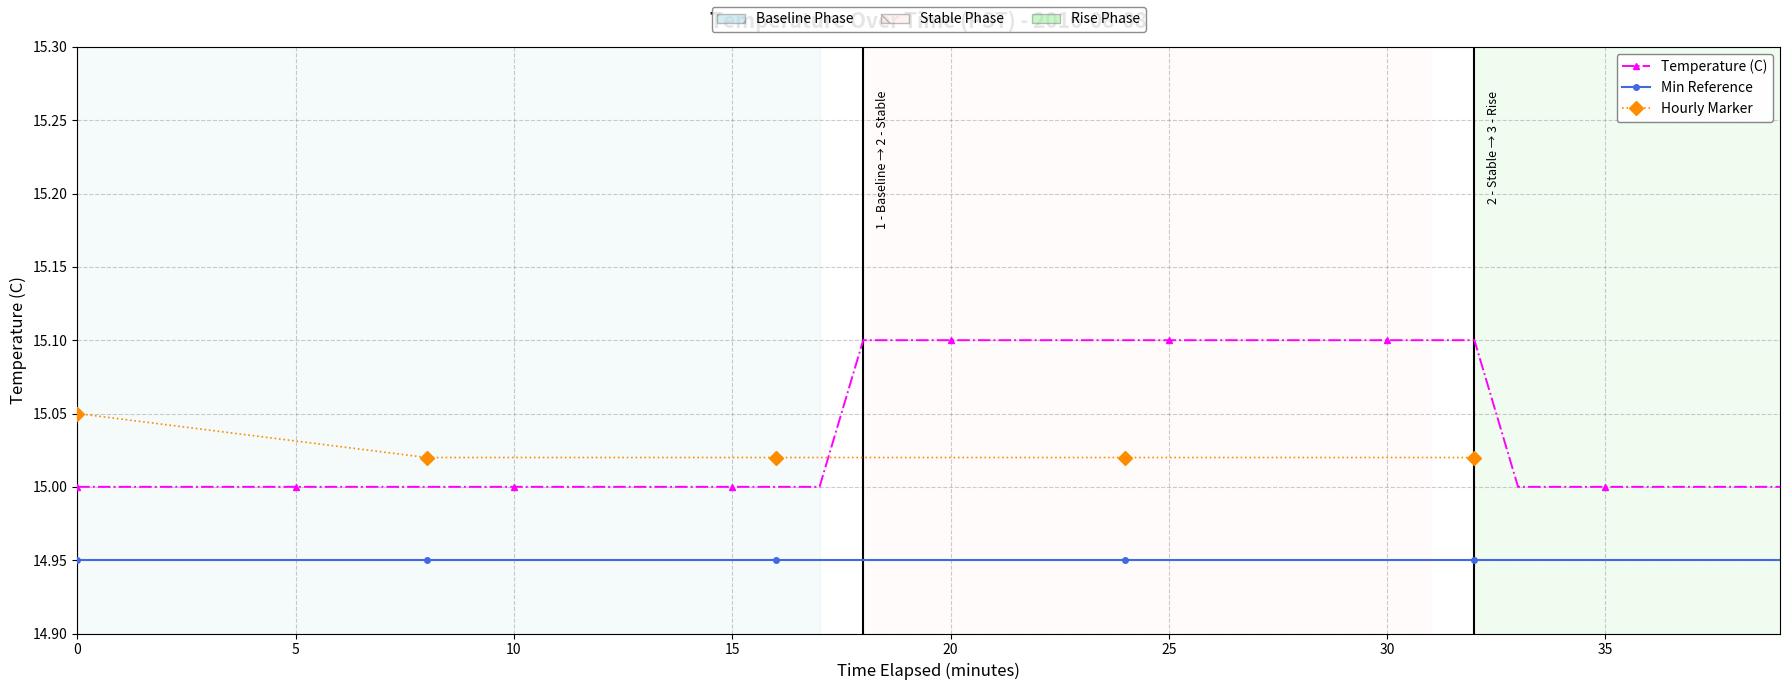

The chart shows a value of 15.0 at 17. True or false?

True